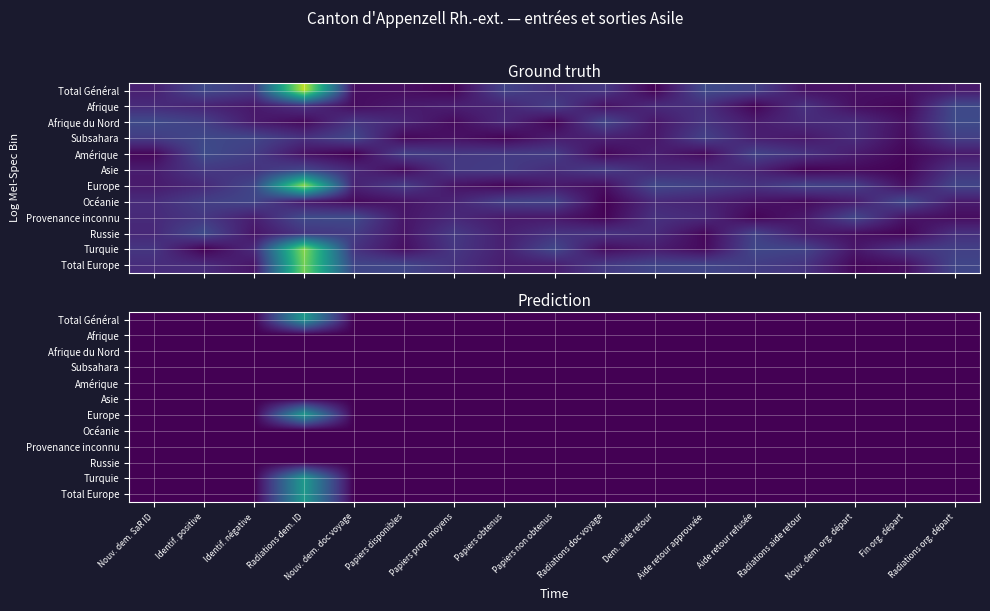

What is the greatest value displayed?

0.7